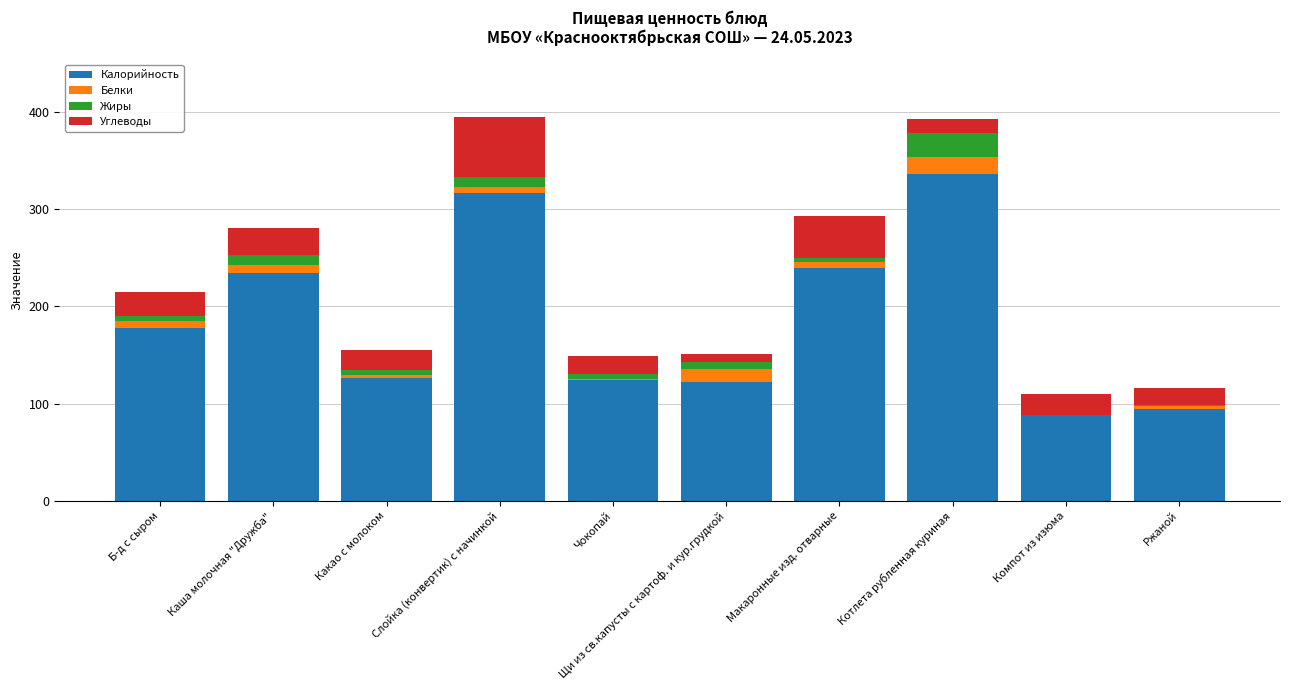

At which label does Калорийность reach its peak?

Котлета рубленная куриная